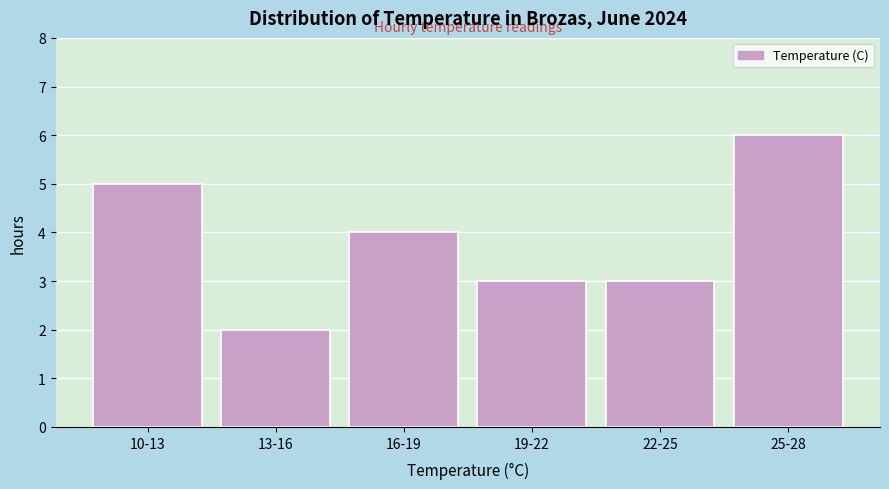

Reading right to left, what are all the values shown in this chart?

6	3	3	4	2	5